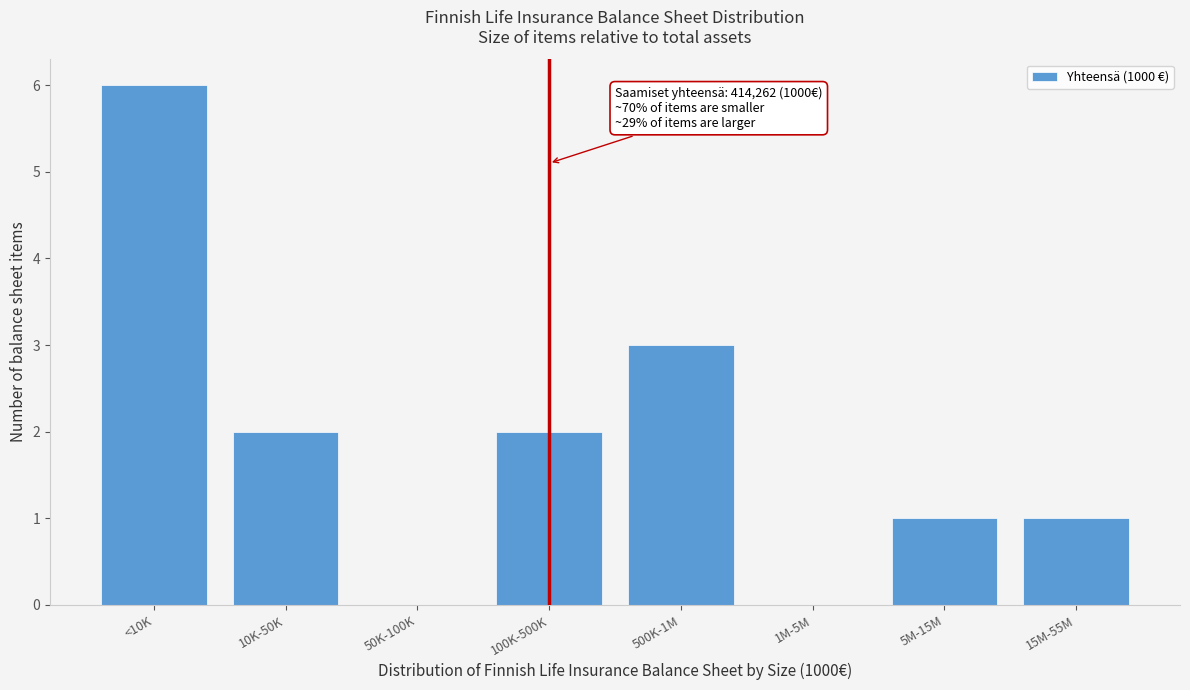

Reading left to right, extract all data points from this chart.

<10K=6	10K-50K=2	50K-100K=0	100K-500K=2	500K-1M=3	1M-5M=0	5M-15M=1	15M-55M=1